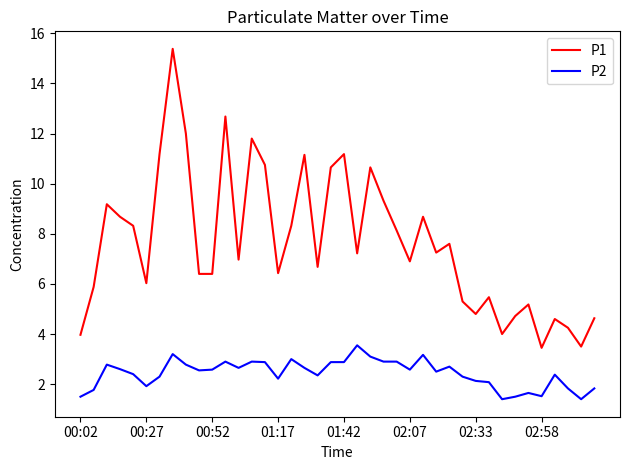

What is the greatest value displayed?

15.4